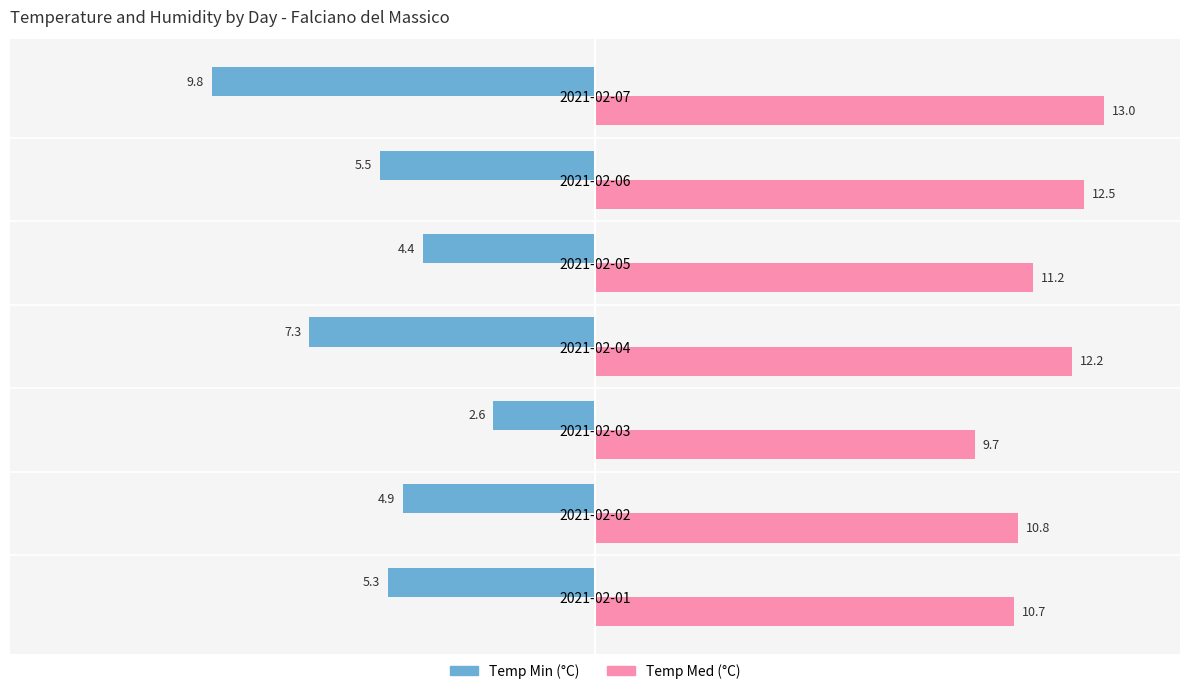

The value of Temp Min (°C) at 2021-02-03 is -4.0. True or false?

False